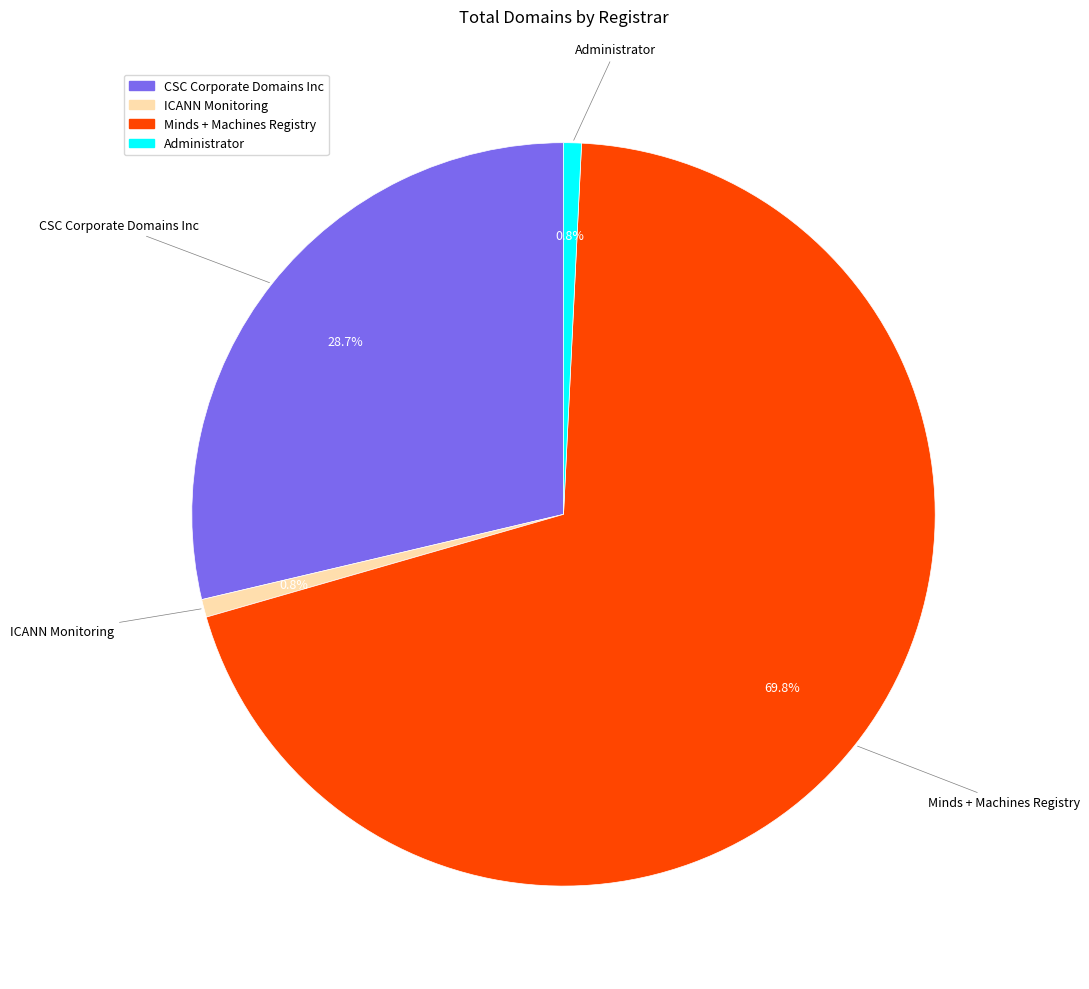

What is the largest slice in the pie chart?

Minds + Machines Registry